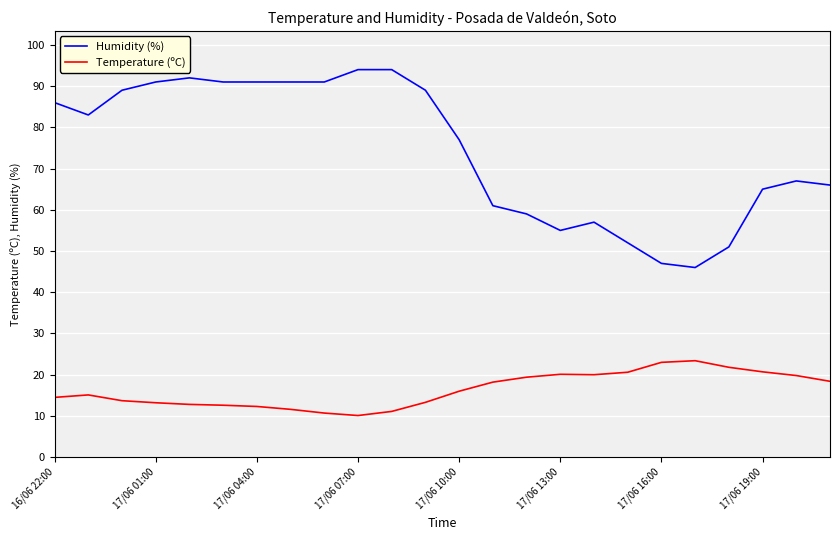

Which series has the widest spread of values?

Humidity (%)